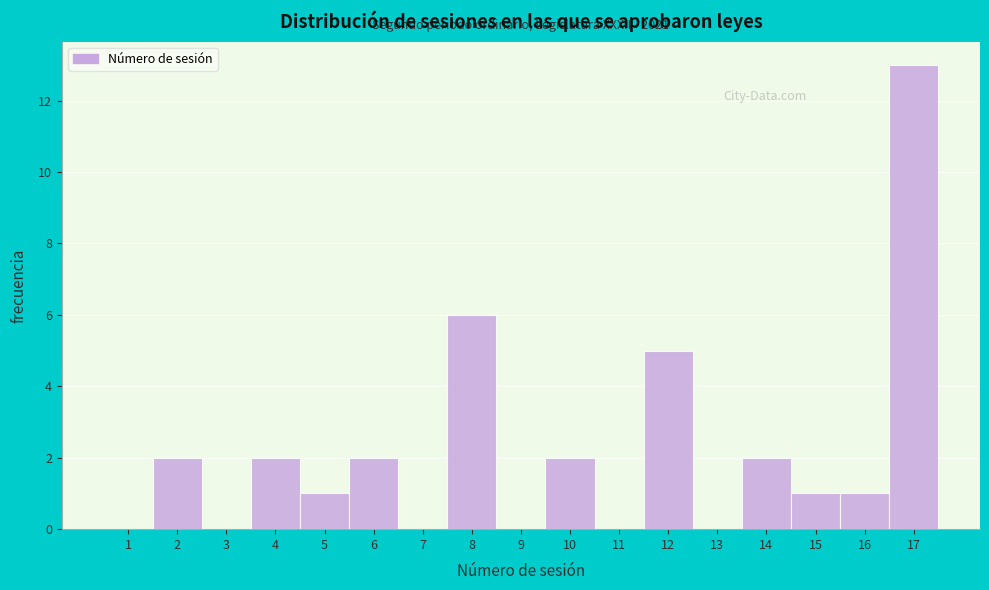

Over which range of the x-axis is the bar tallest?

16.5 to 17.5